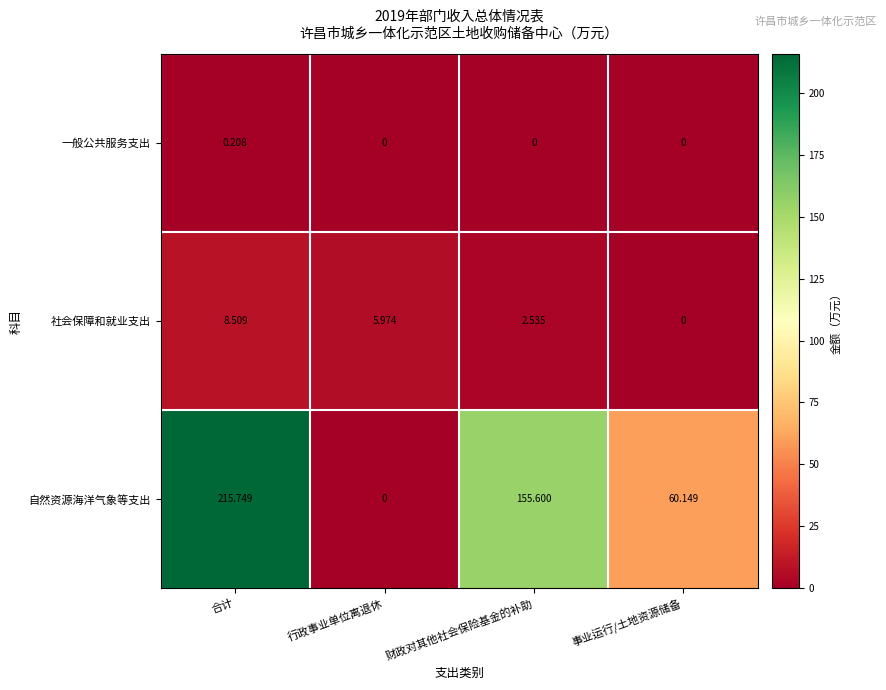

Which category has the highest value in the 自然资源海洋气象等支出 series?

合计